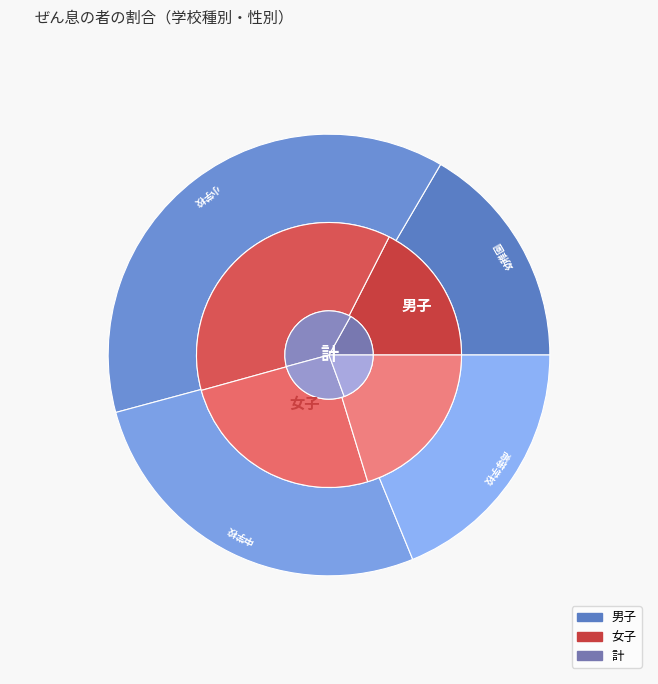

To the nearest percent, what percentage of the pie is 高等学校?

19%